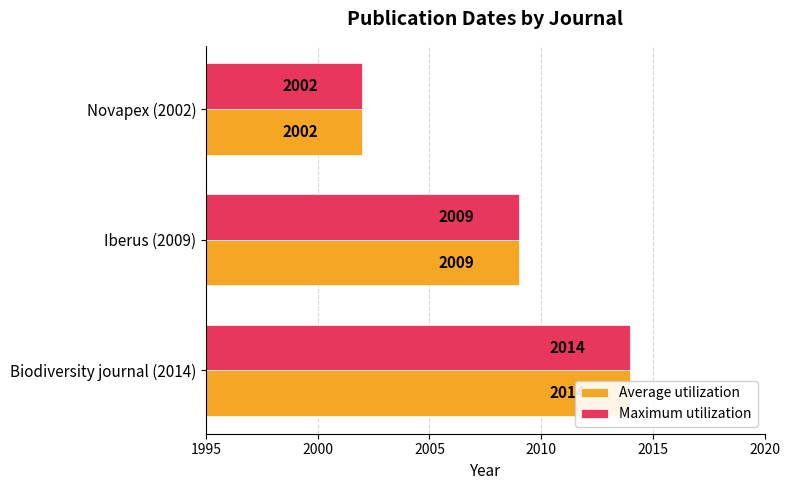

Does the chart contain stacked bars?

No